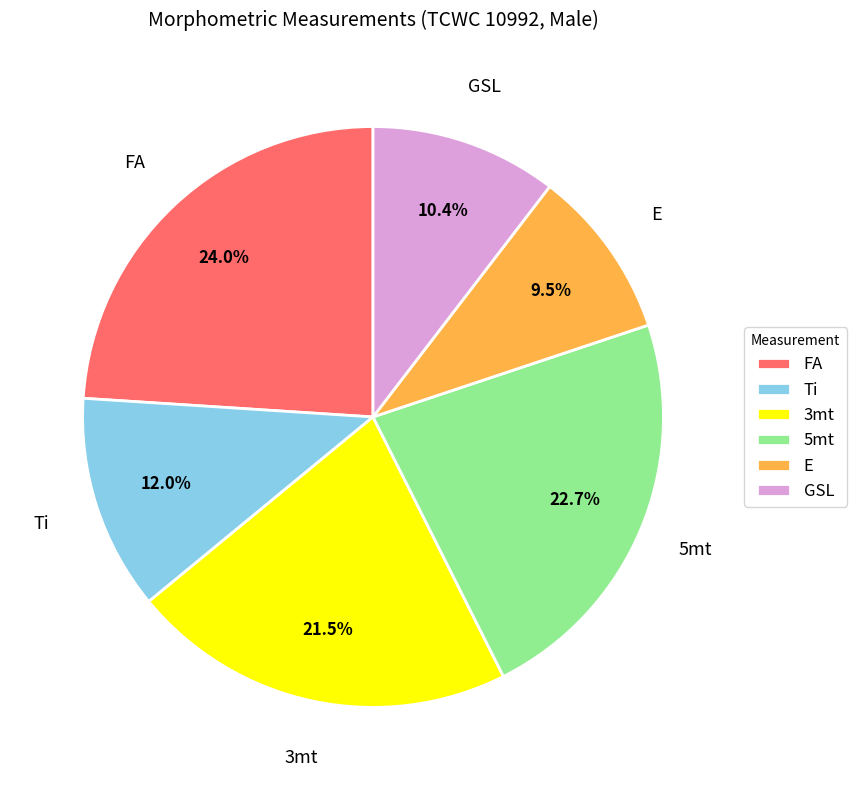

Rank the categories by value from highest to lowest.

FA, 5mt, 3mt, Ti, GSL, E